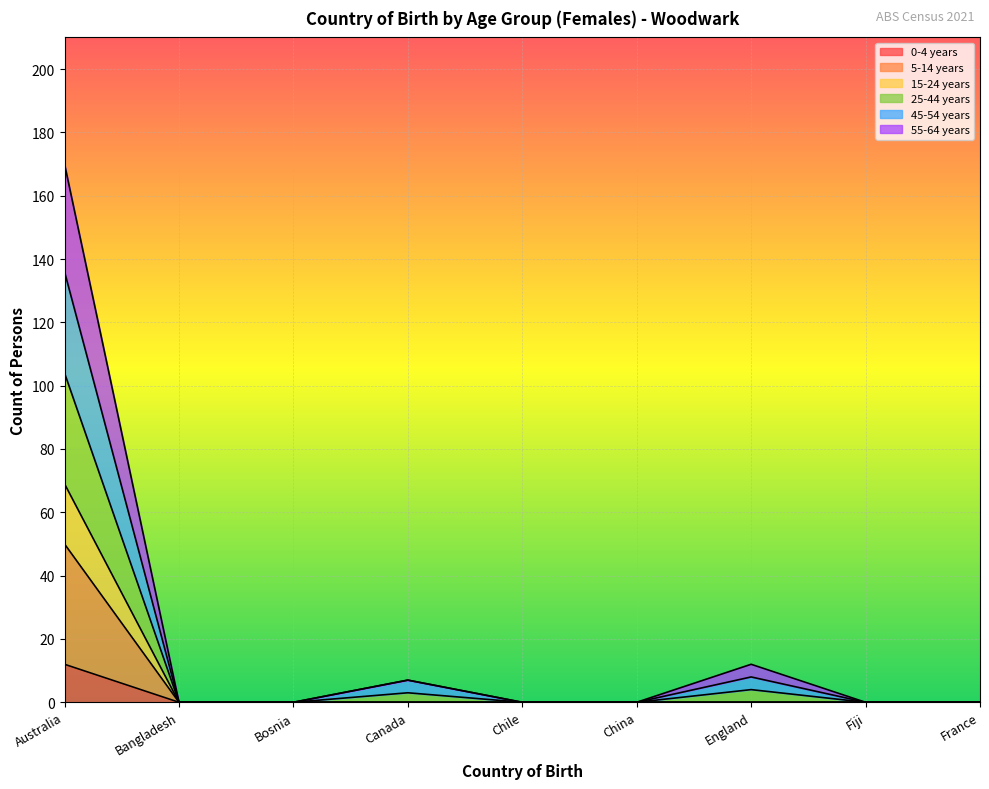

True or false: 5-14 years and 55-64 years cross at least once.

False